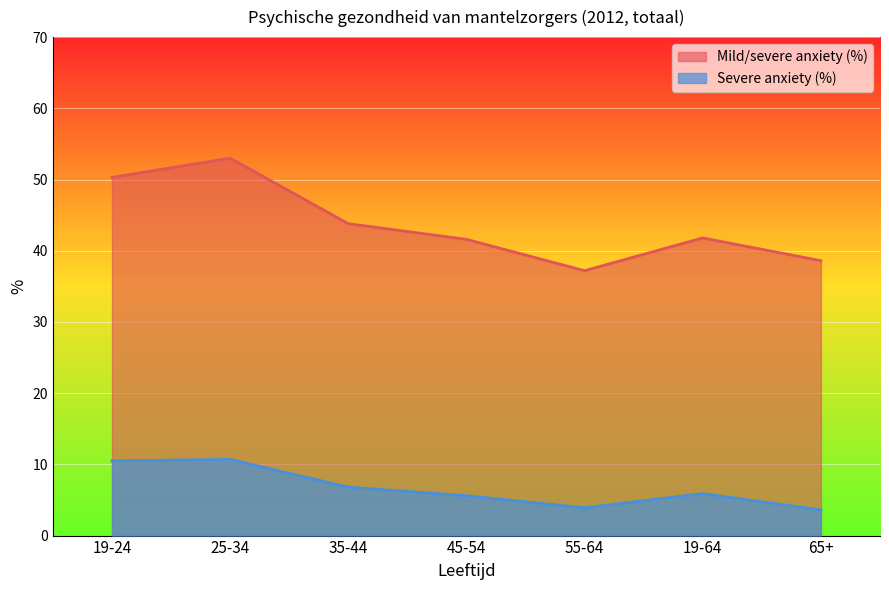

Does the chart display data point markers on the line(s)?

No